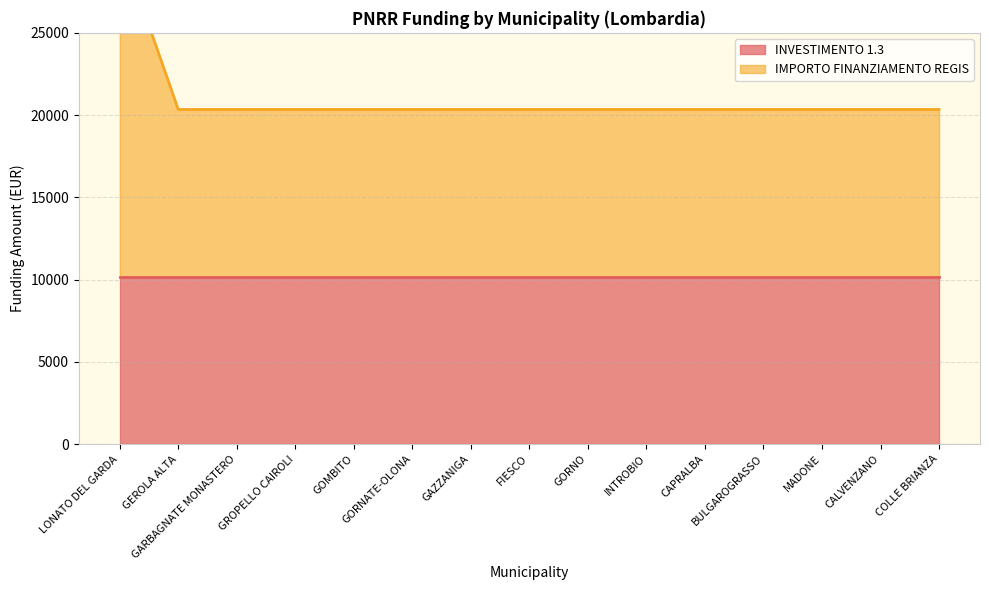

Reading left to right, extract all data points from this chart.

30516	20344	20344	20344	20344	20344	20344	20344	20344	20344	20344	20344	20344	20344	20344